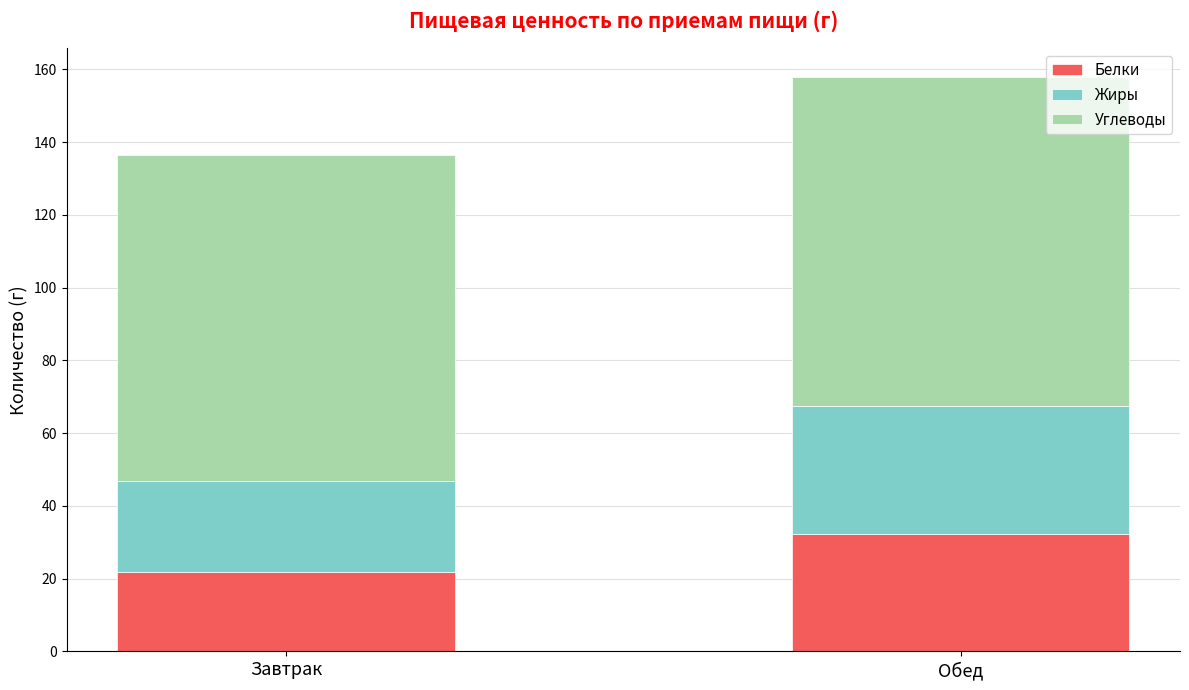

Are the bars grouped side by side (vs. stacked)?

No